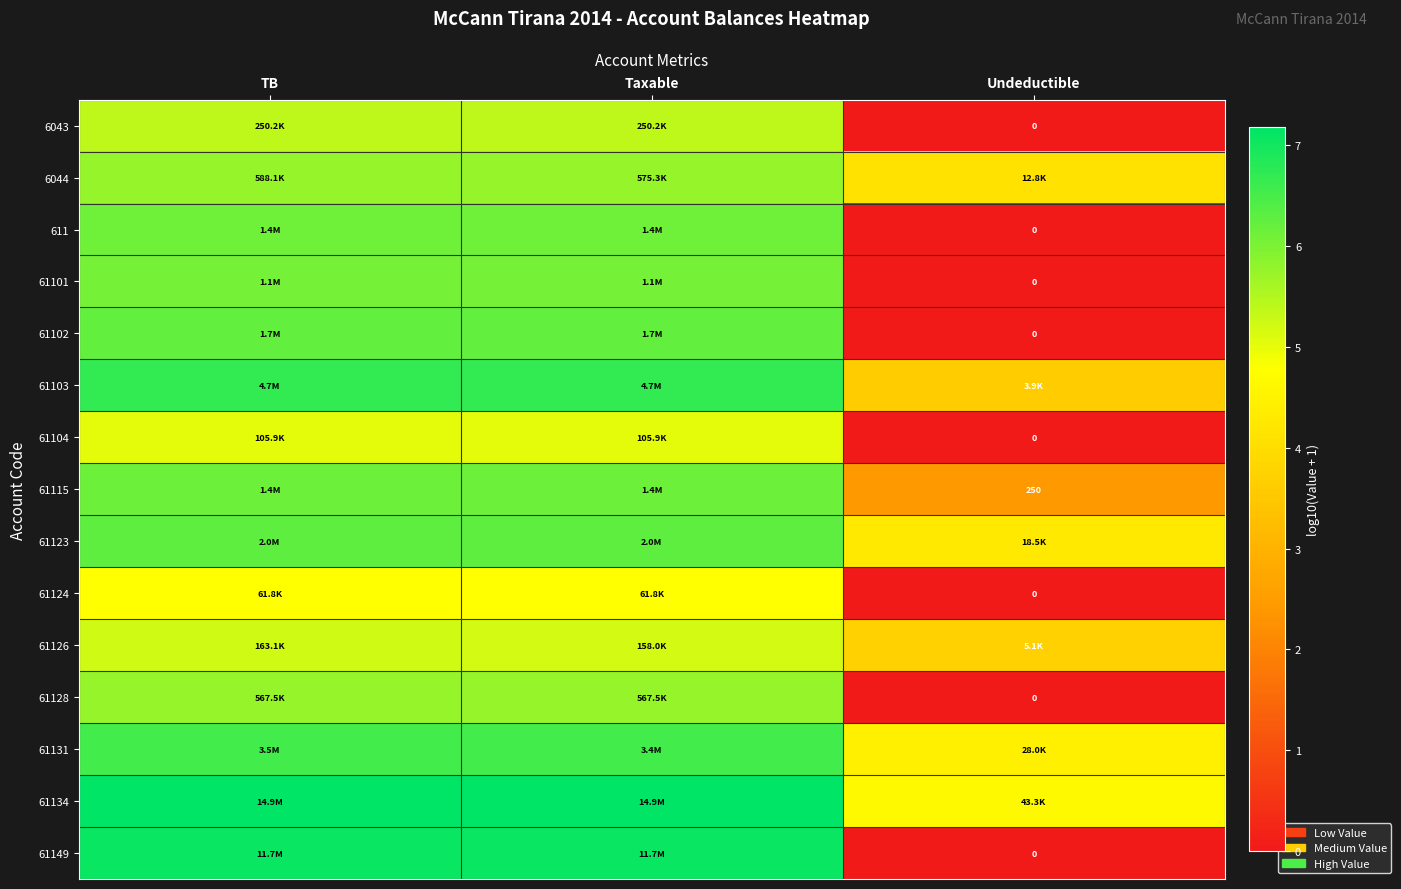

What is the highest value of the 61149 series?

7.1